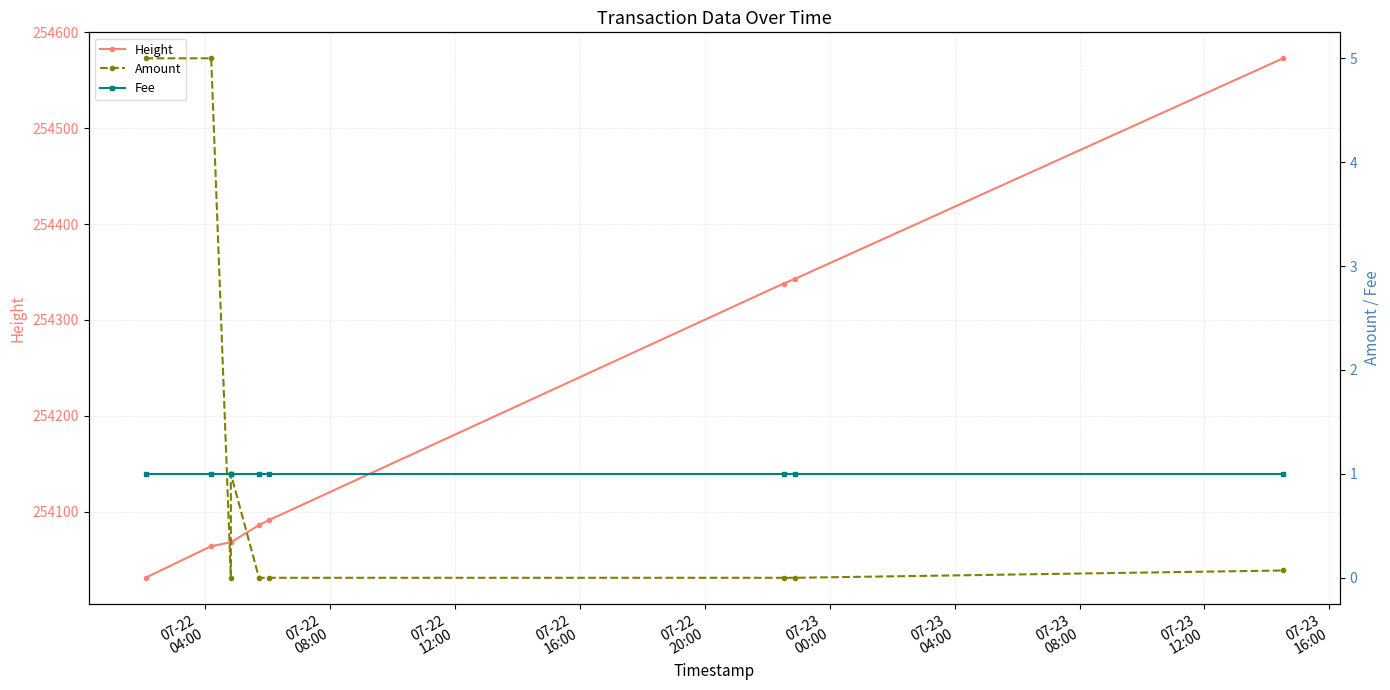

True or false: Height has more than 2 interior local peaks.

False